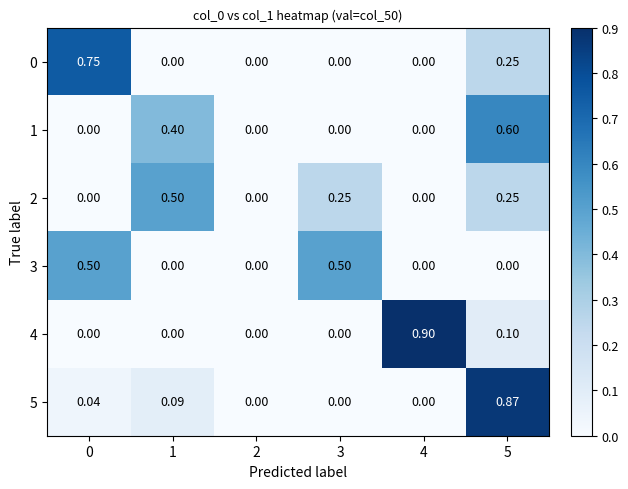

Is the value of 3 at 5 greater than the value of 5 at 1?

No